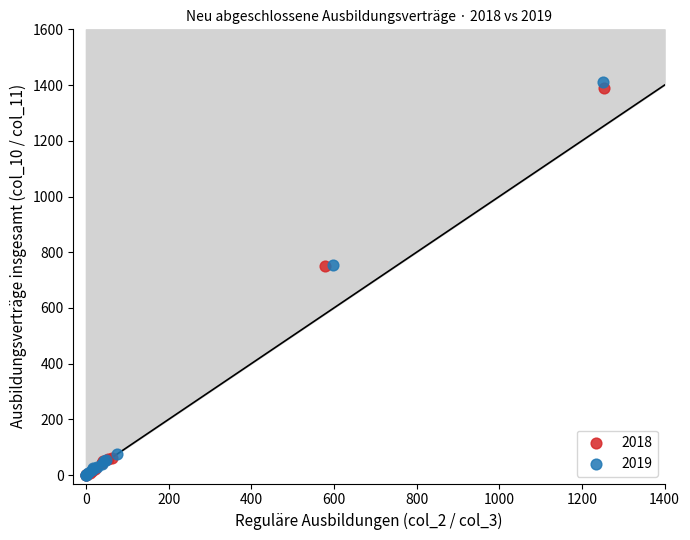

Which series has the largest Y range (max minus min)?

2019